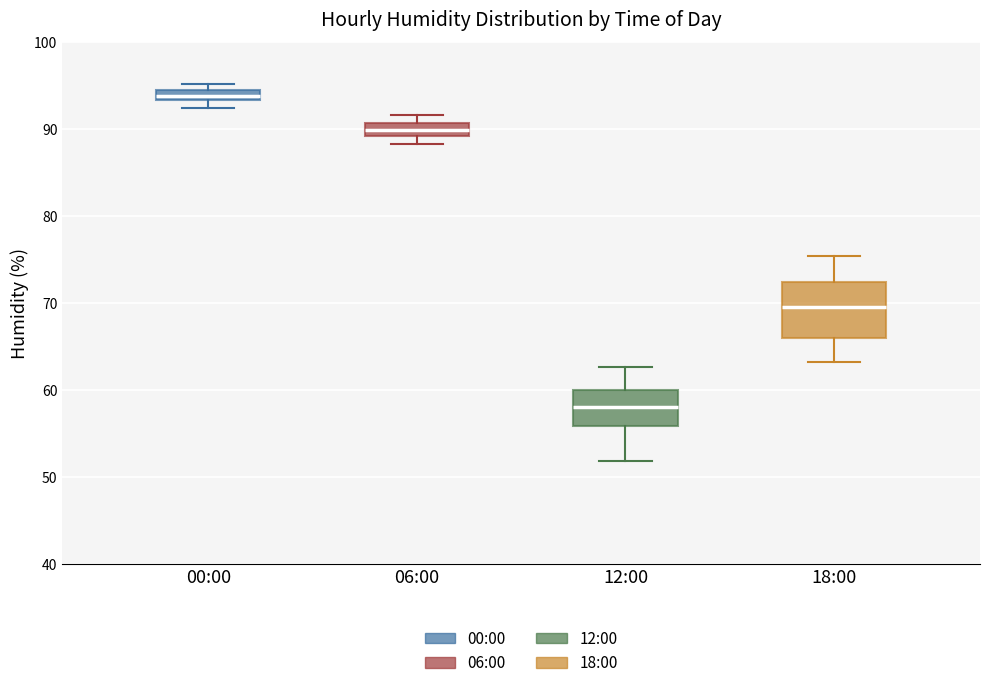

Which box has the lowest median line?

12:00